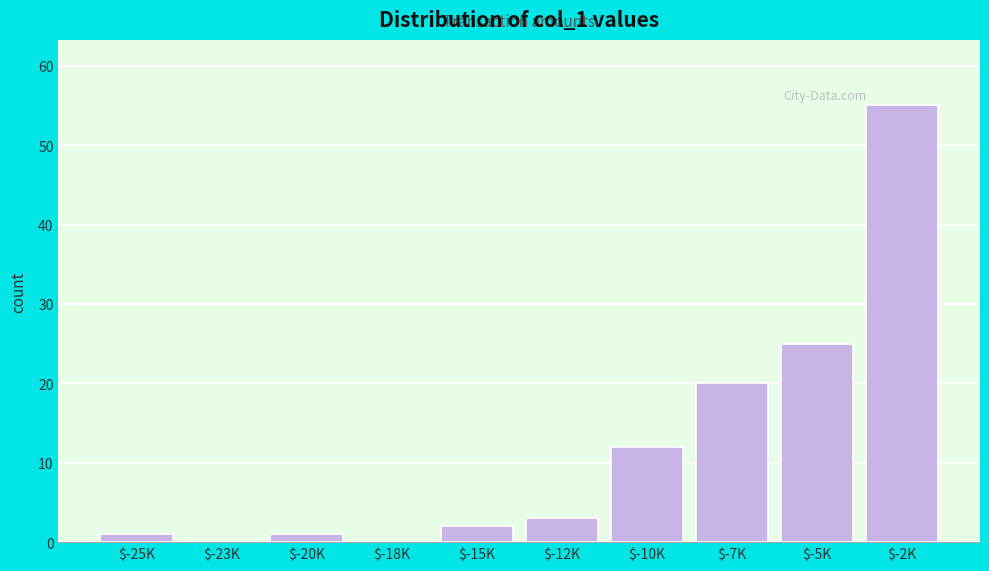

What is the maximum value shown in the chart?

55